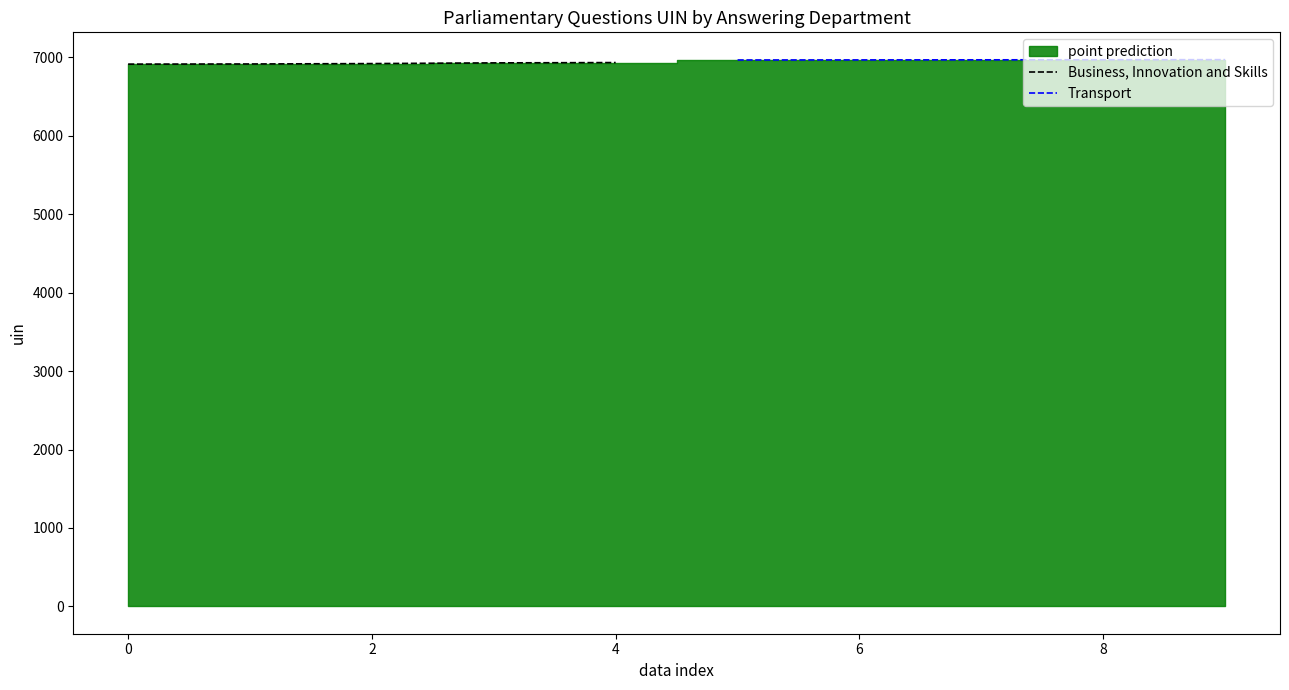

What is the greatest value displayed?

6972